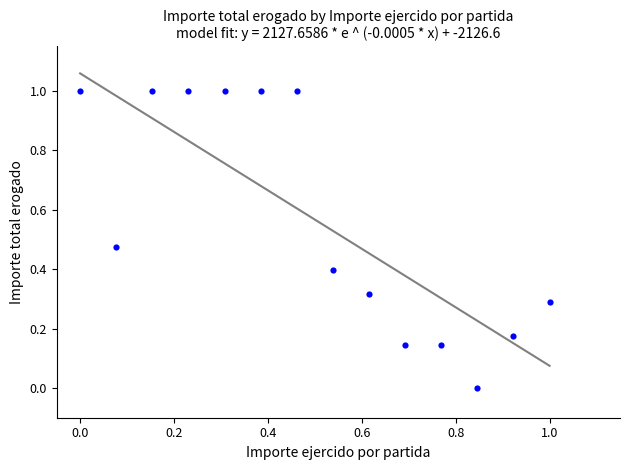

What is the range of Y values (max minus min)?

1.0